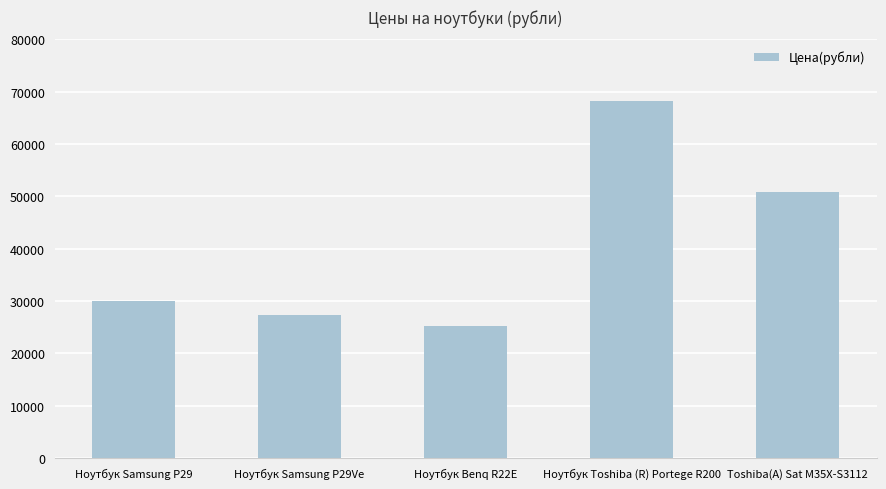

True or false: the data shows 68184.8 at Ноутбук Toshiba (R) Portege R200.

True